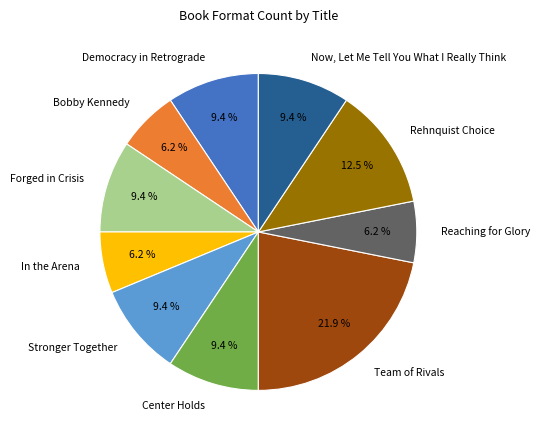

Do Center Holds and Reaching for Glory together represent more than half of the pie?

No